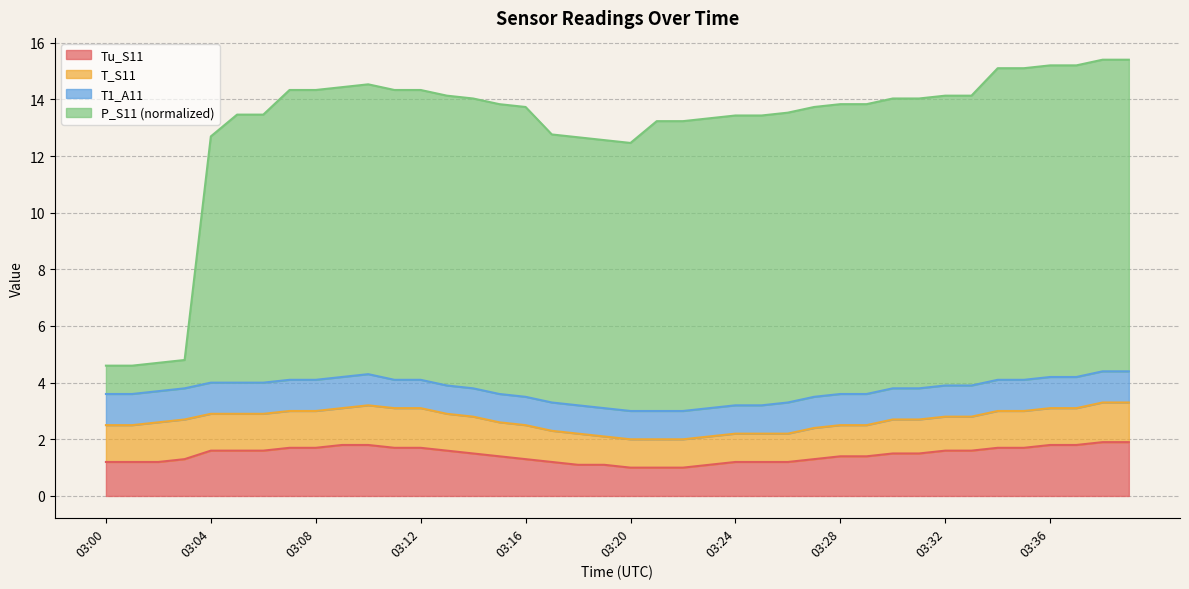

What is the difference between the highest and lowest values at 03:22?

12.2